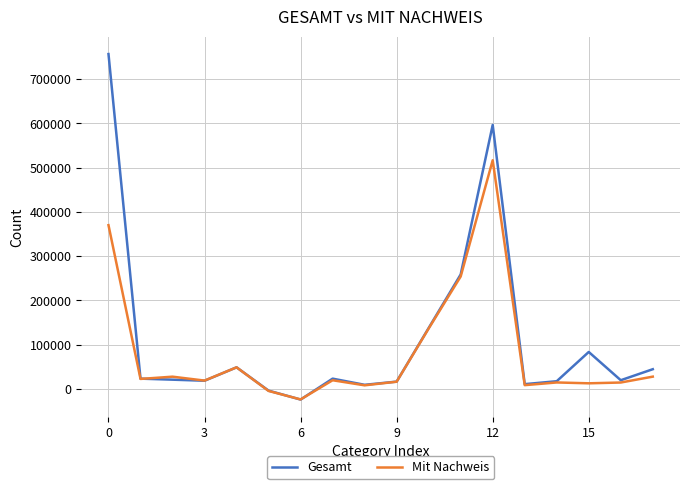

What is the highest value of the Gesamt series?

756877